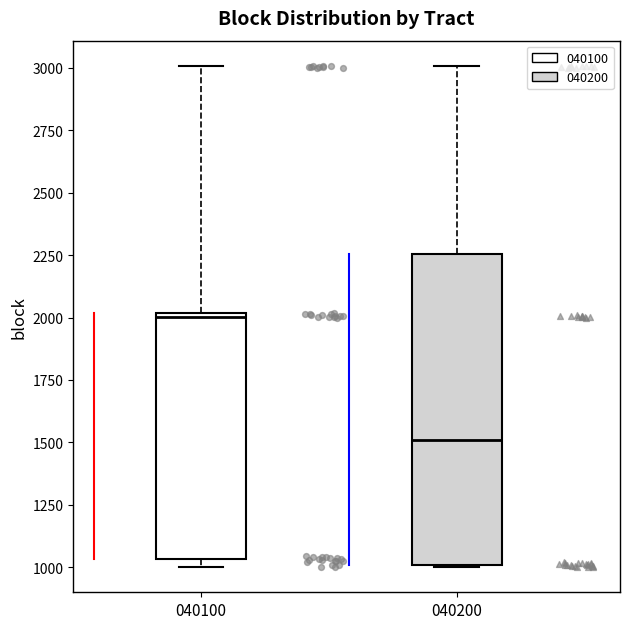

Which box has the lowest median line?

040200